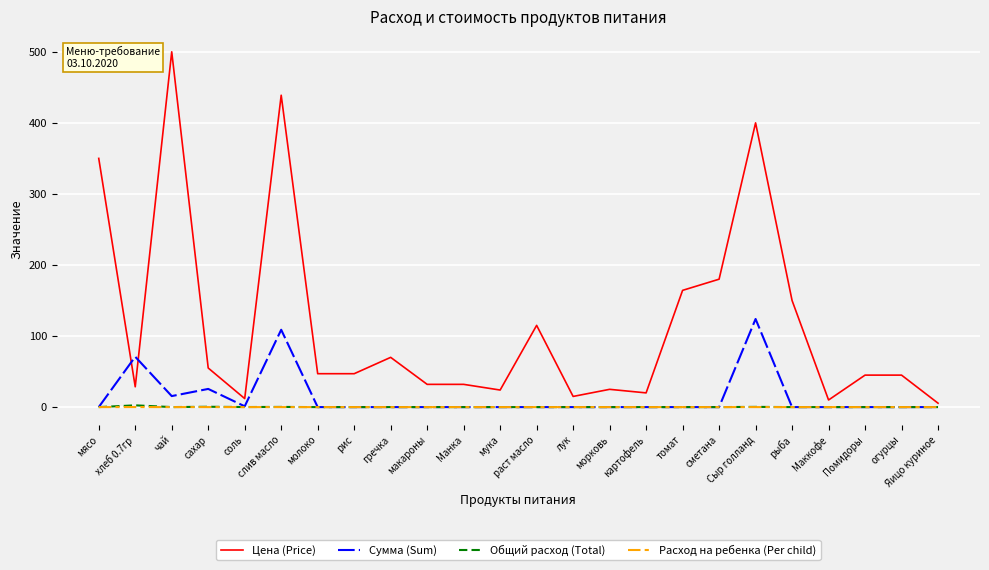

True or false: Сумма (Sum) has a value of 0.0 at Яицо куриное.

True